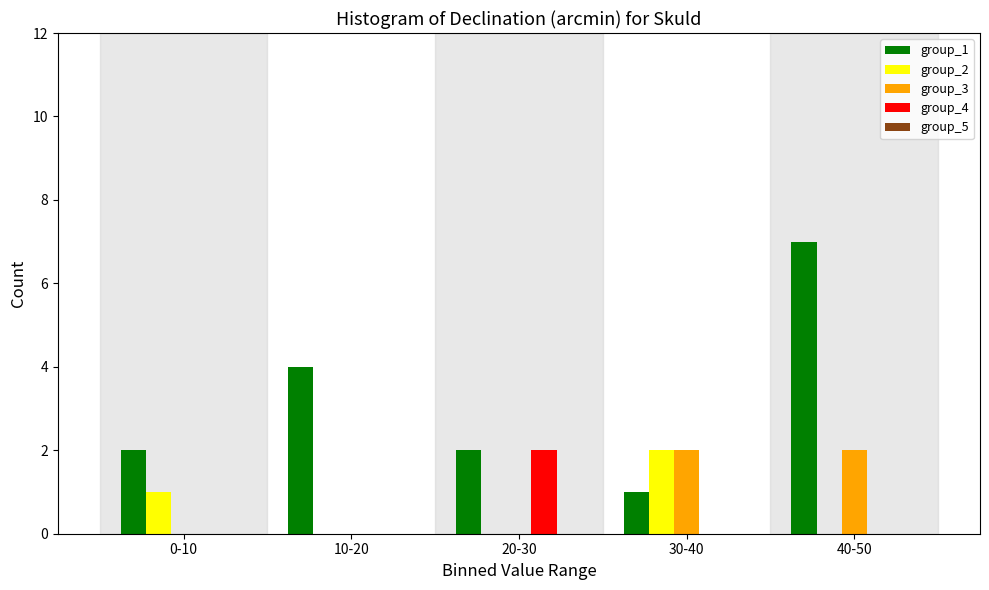

The group_1 series shows 2 at 0-10. True or false?

True